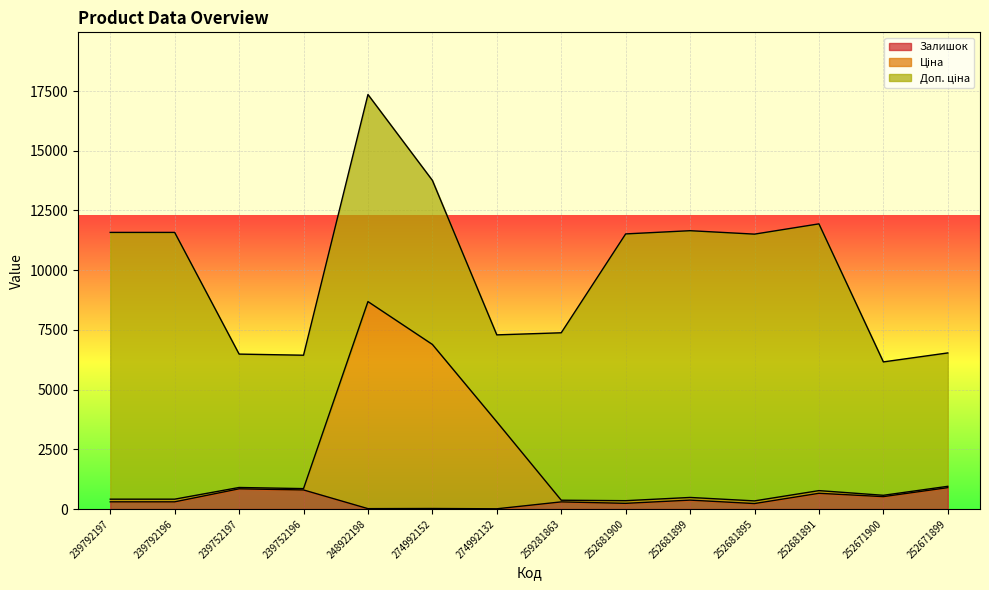

Is it true that Ціна equals 573.9 at 252671900?

True